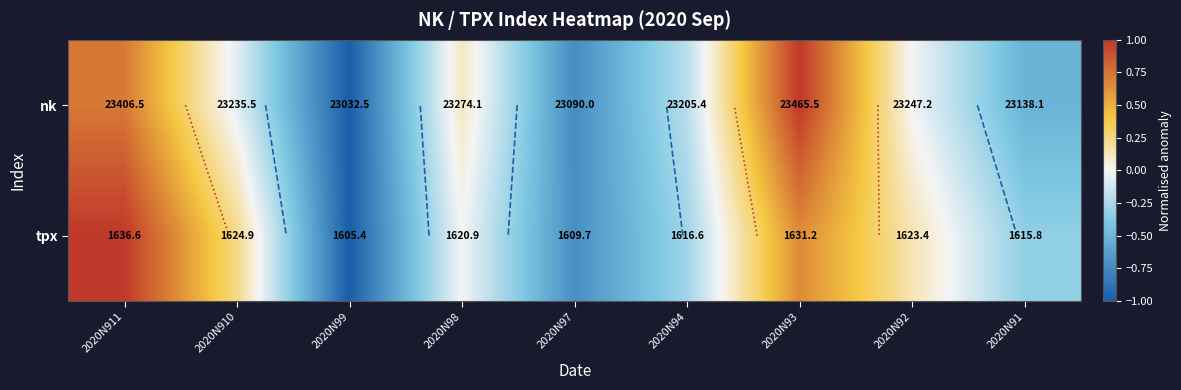

Which category has the highest value in the nk series?

2020N93